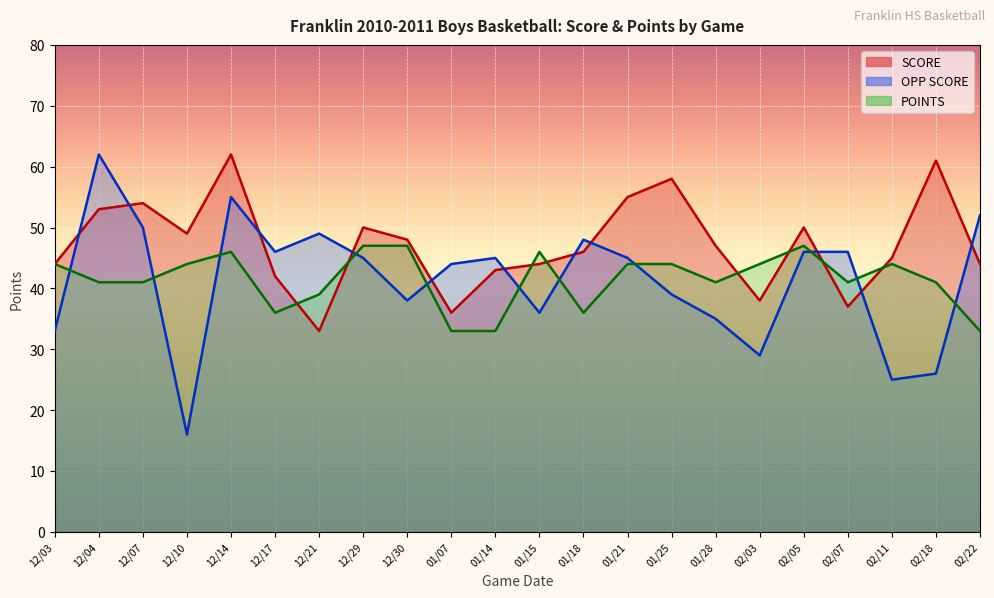

At which category does OPP SCORE reach its first local peak?

12/04